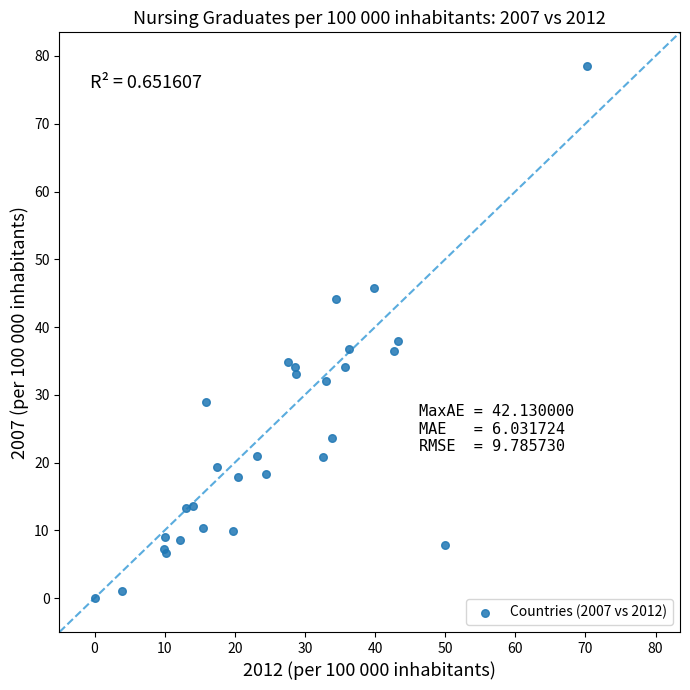

What Y value in the scatter plot is closest to 39?

38.0